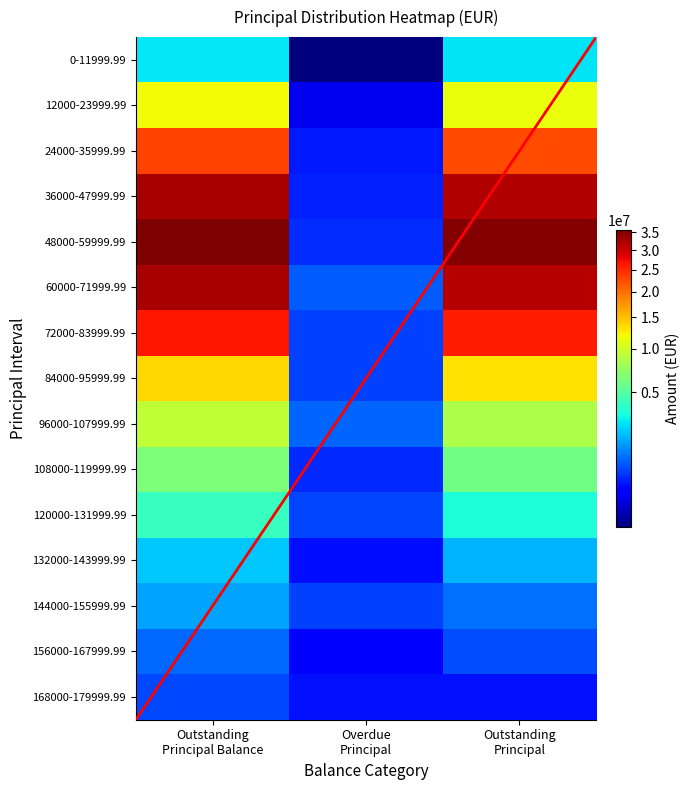

What is the difference between the 84000-95999.99 values at Overdue
Principal and Outstanding
Principal Balance?

13118203.5